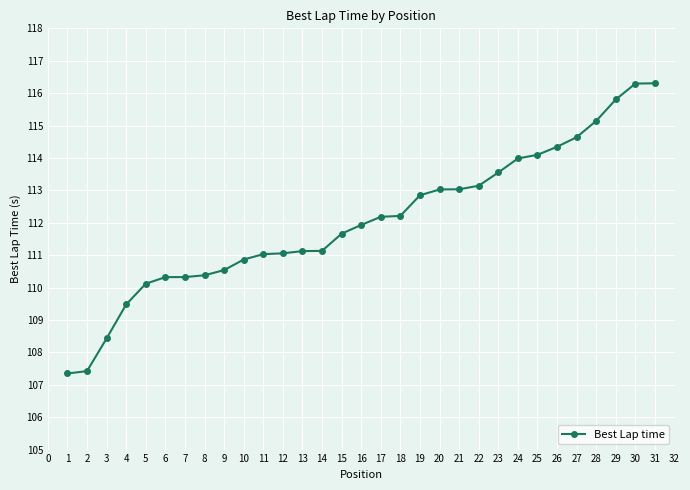

What is the average value?

112.1